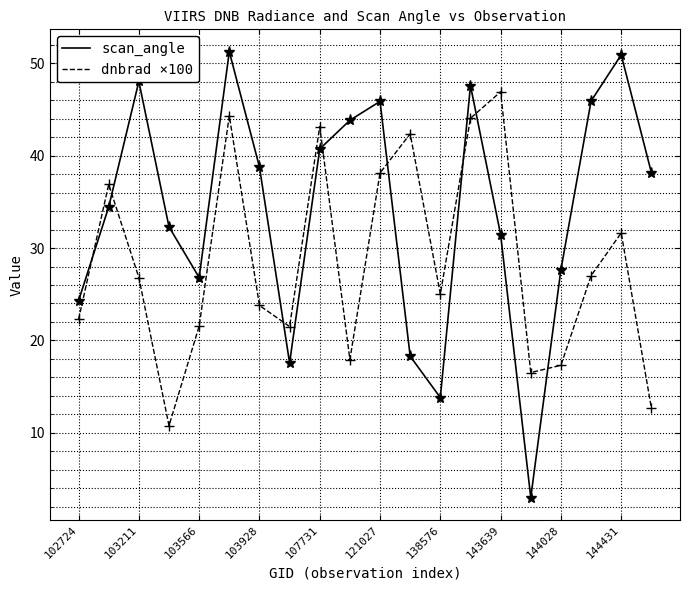

What is the highest value of the scan_angle series?

51.3